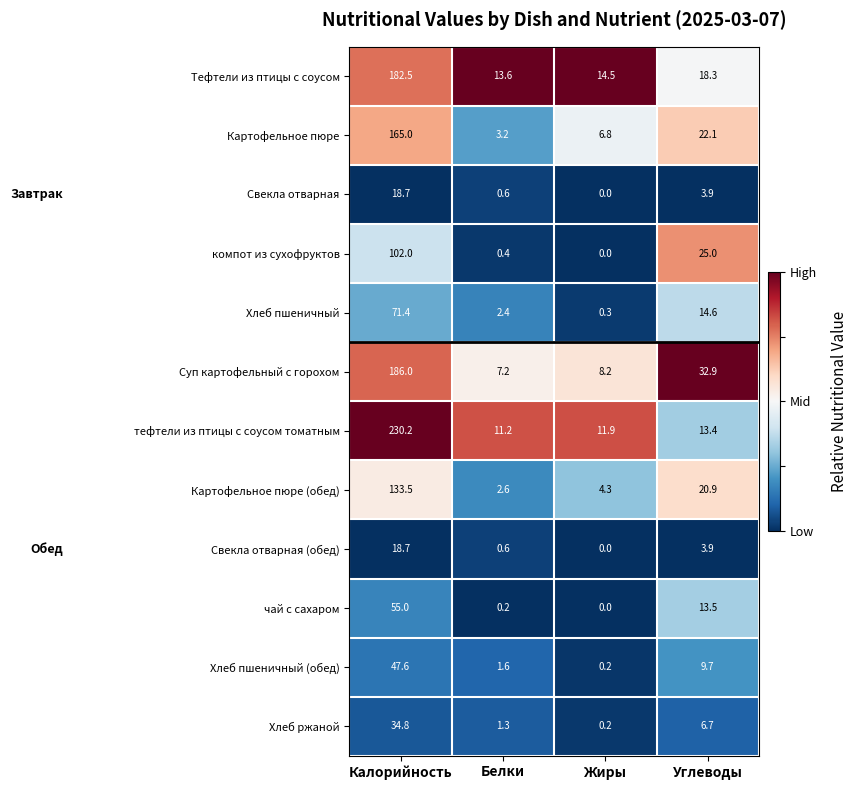

What is the difference between the maximum and minimum values in the Хлеб пшеничный (обед) series?

47.4